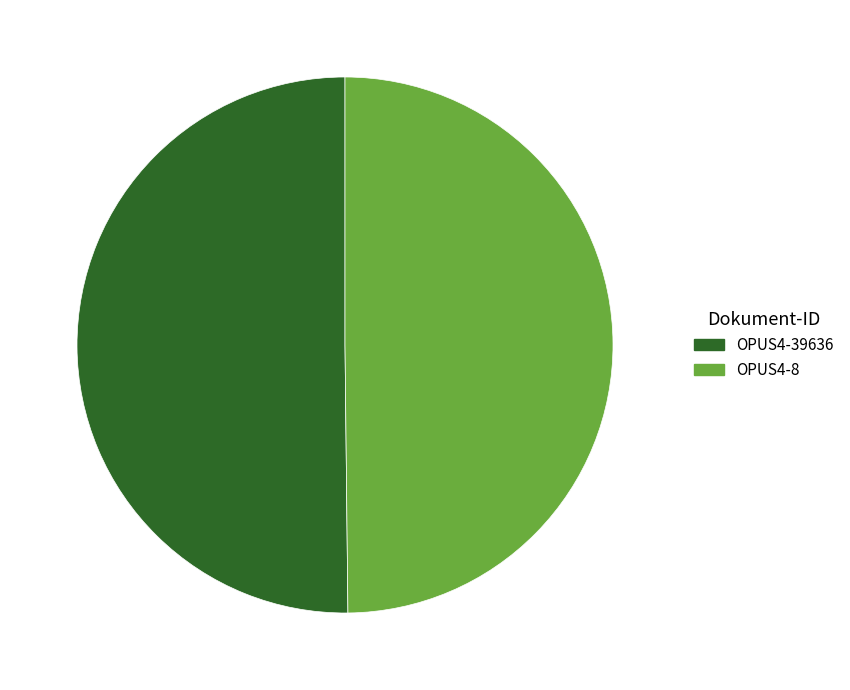

Combined, do OPUS4-8 and OPUS4-39636 account for over 50%?

Yes